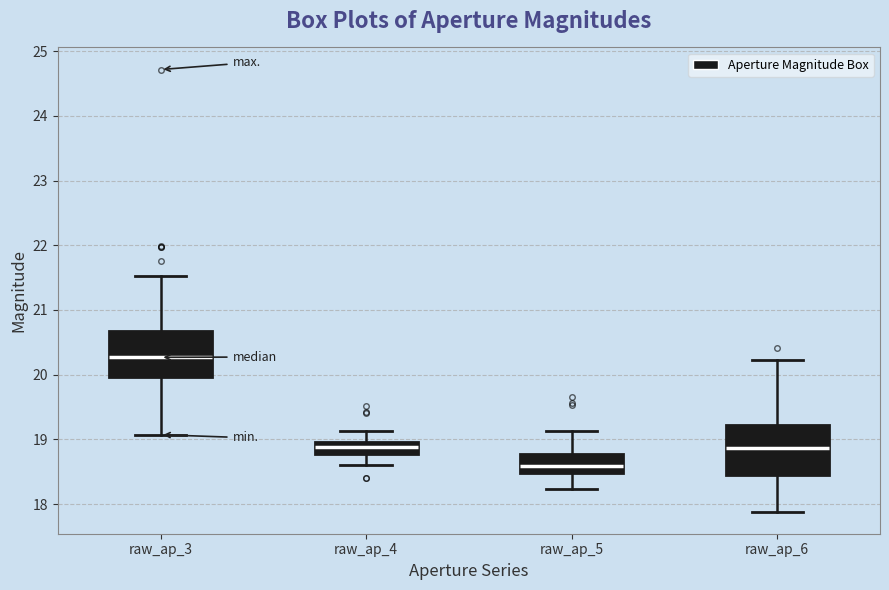

Which box has the lowest median line?

raw_ap_5